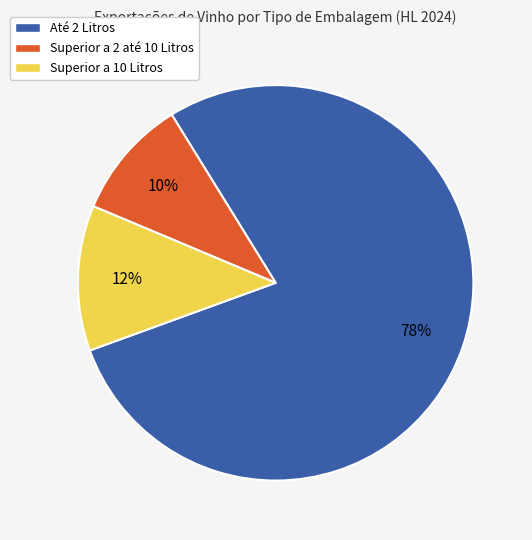

What percentage is the Superior a 10 Litros slice, to the nearest percent?

12%